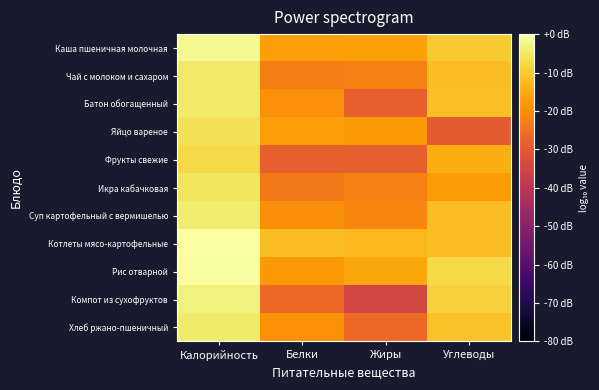

Reading right to left, extract all data points from this chart.

Каша пшеничная молочная: Углеводы=1.4	Жиры=0.8	Белки=0.8	Калорийность=2.3
Чай с молоком и сахаром: Углеводы=1.2	Жиры=0.2	Белки=0.2	Калорийность=2.0
Батон обогащенный: Углеводы=1.3	Жиры=-0.4	Белки=0.5	Калорийность=2.0
Яйцо вареное: Углеводы=-0.5	Жиры=0.7	Белки=0.7	Калорийность=1.8
Фрукты свежие: Углеводы=1.0	Жиры=-0.4	Белки=-0.4	Калорийность=1.7
Икра кабачковая: Углеводы=0.7	Жиры=0.2	Белки=0.1	Калорийность=1.9
Суп картофельный с вермишелью: Углеводы=1.3	Жиры=0.3	Белки=0.5	Калорийность=2.0
Котлеты мясо-картофельные: Углеводы=1.2	Жиры=1.1	Белки=1.2	Калорийность=2.5
Рис отварной: Углеводы=1.7	Жиры=0.9	Белки=0.7	Калорийность=2.4
Компот из сухофруктов: Углеводы=1.6	Жиры=-1.0	Белки=-0.2	Калорийность=2.1
Хлеб ржано-пшеничный: Углеводы=1.3	Жиры=-0.2	Белки=0.5	Калорийность=2.0